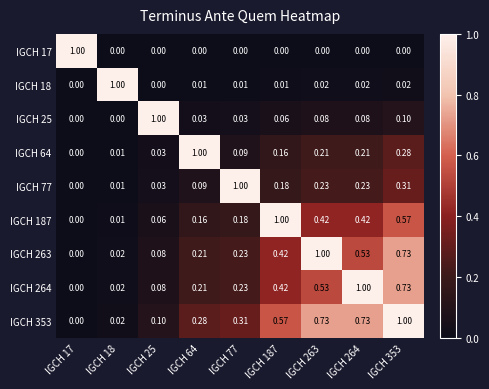

Is the value of IGCH 18 at IGCH 17 greater than the value of IGCH 25 at IGCH 25?

No